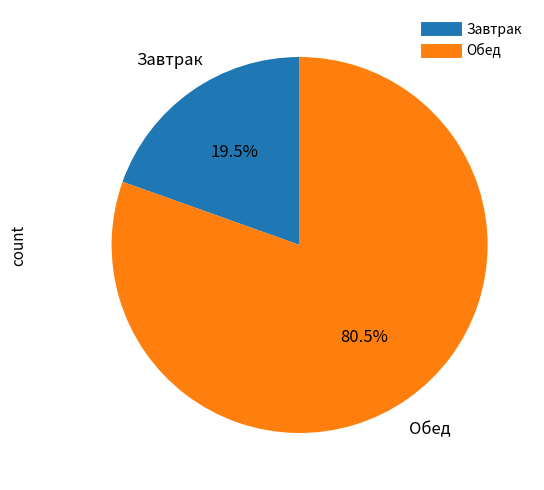

Is there any slice that represents more than half of the pie?

Yes